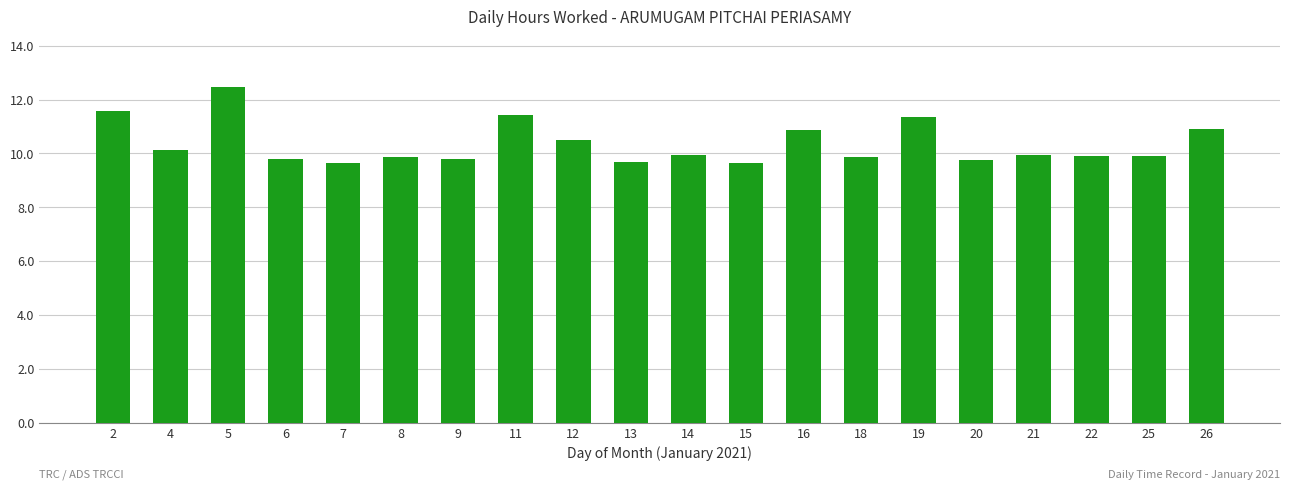

The value at 22 is 9.9. True or false?

True